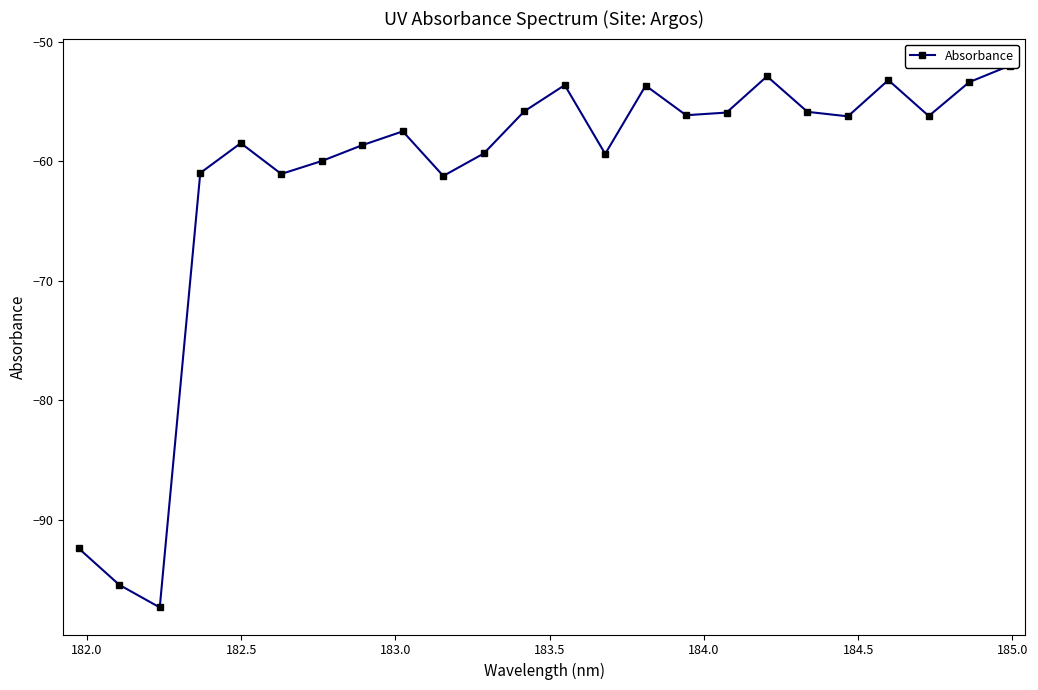

Reading left to right, extract all data points from this chart.

-92.4	-95.4	-97.3	-61.0	-58.5	-61.0	-60.0	-58.6	-57.5	-61.2	-59.3	-55.8	-53.6	-59.4	-53.6	-56.1	-55.9	-52.9	-55.8	-56.2	-53.2	-56.2	-53.4	-52.0